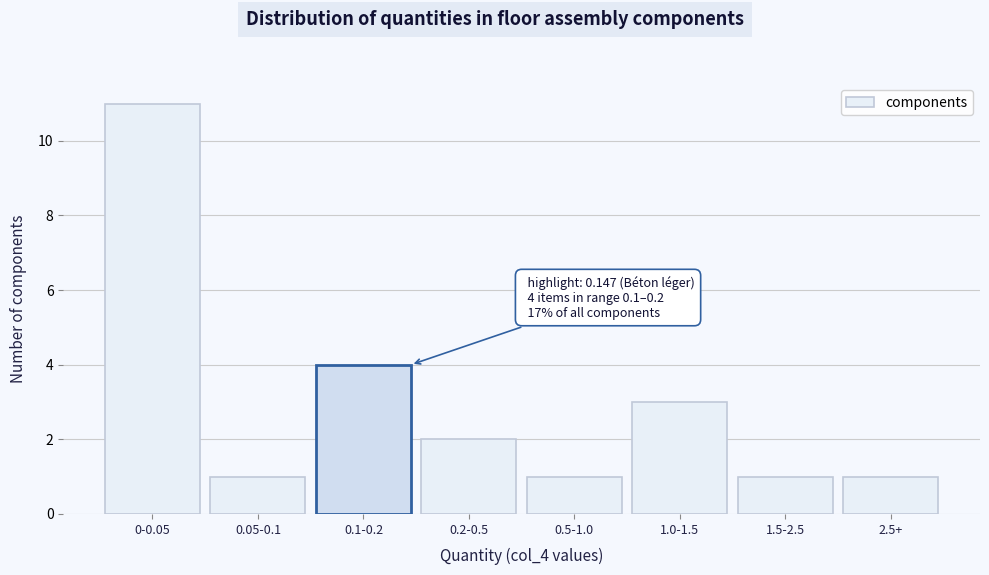

Reading left to right, transcribe all the data shown in this chart.

0-0.05=11	0.05-0.1=1	0.1-0.2=4	0.2-0.5=2	0.5-1.0=1	1.0-1.5=3	1.5-2.5=1	2.5+=1